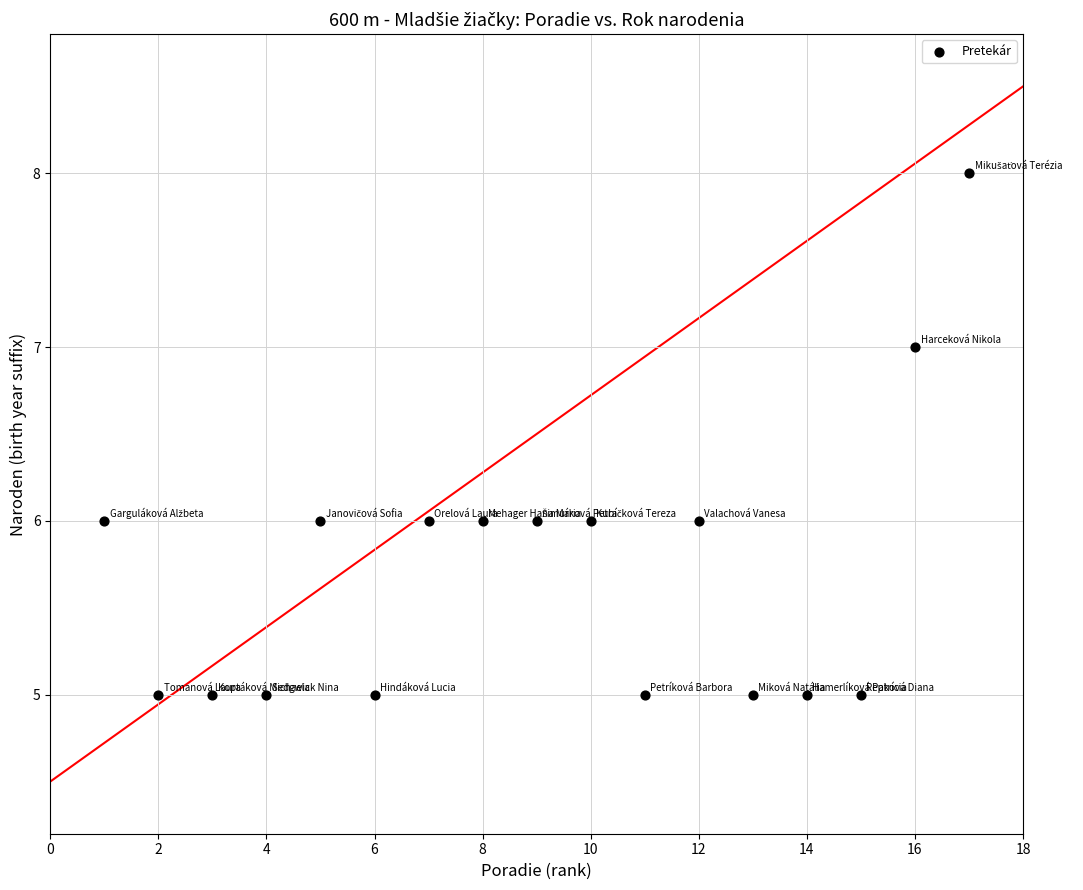

What is the range of X values (max minus min)?

16